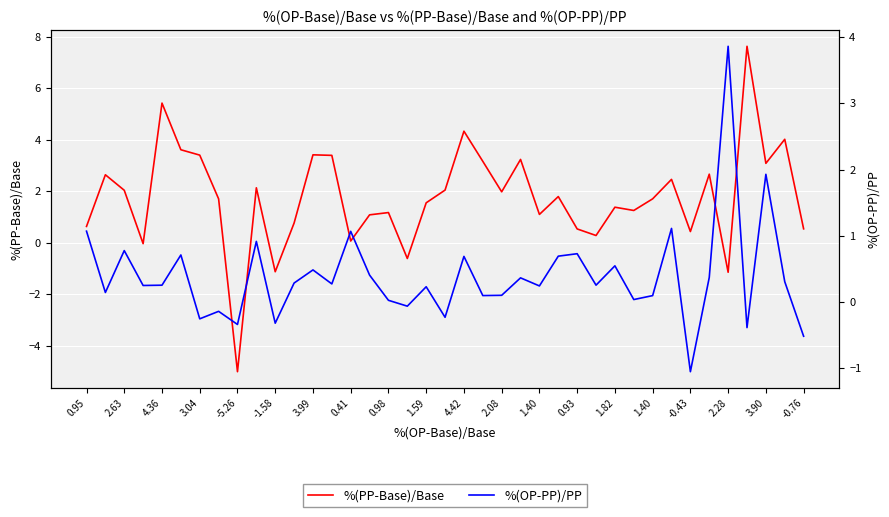

After their last crossing, which series has the higher values: %(OP-PP)/PP or %(PP-Base)/Base?

%(PP-Base)/Base